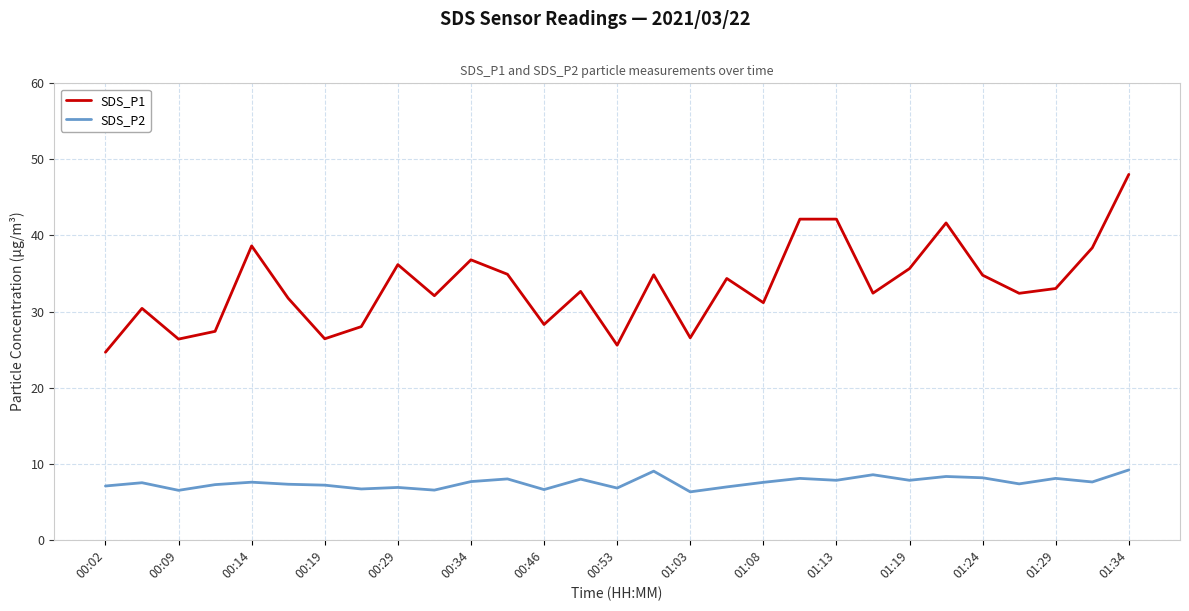

List the series in order of their peak value, highest first.

SDS_P1, SDS_P2